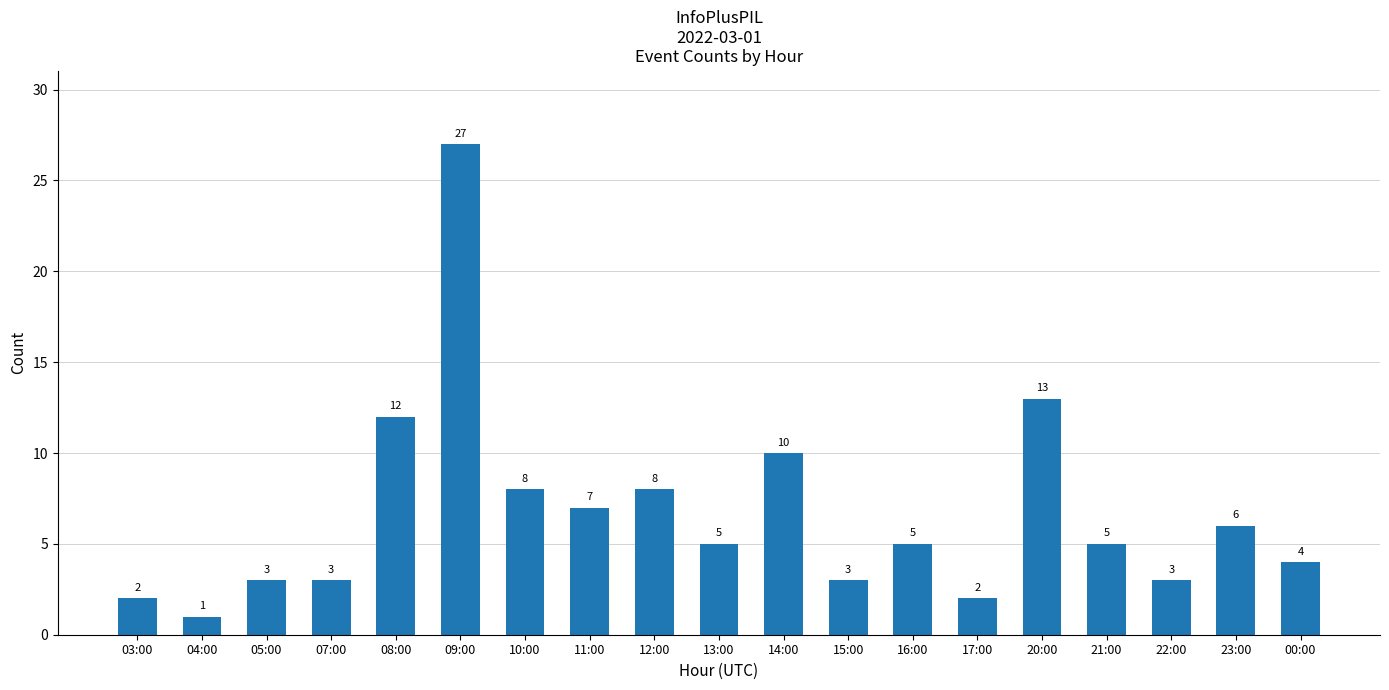

The value at 11:00 is 10. True or false?

False